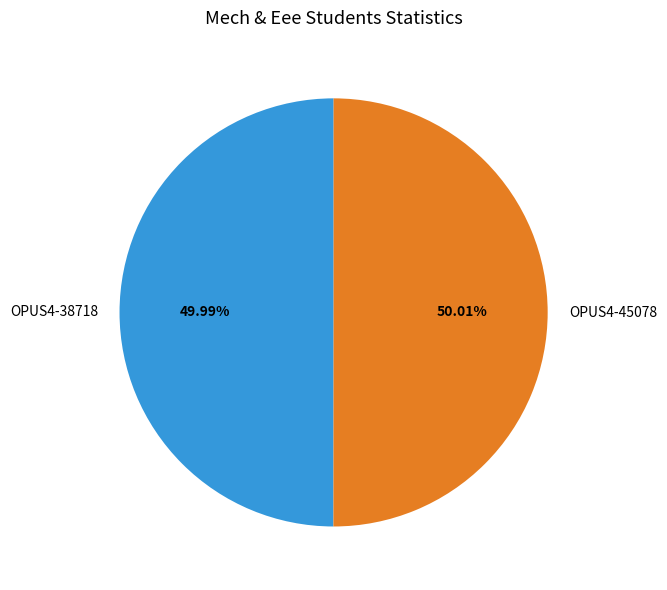

To the nearest percent, what portion does OPUS4-45078 represent?

50%